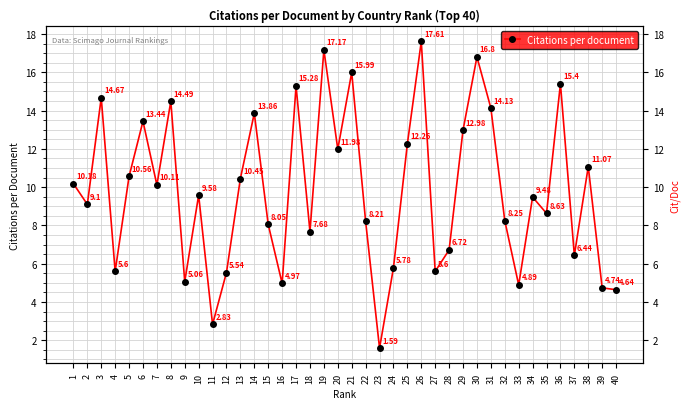

At which category does the chart reach its minimum across all series?

23